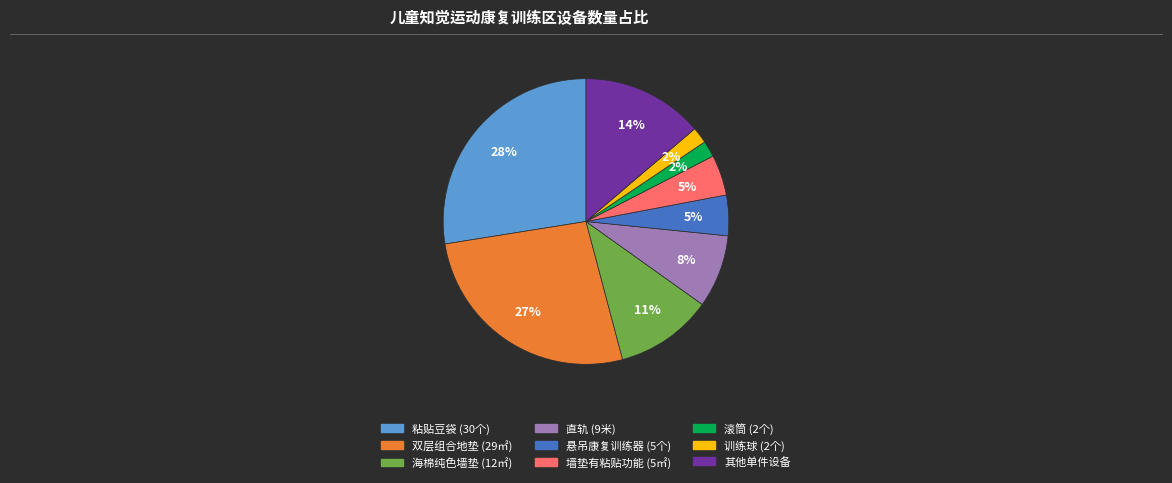

How many slices are in this pie chart?

9